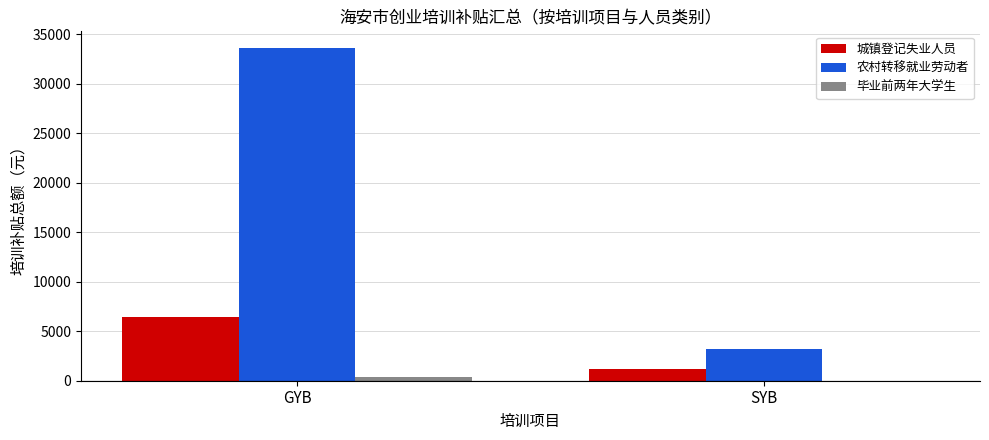

What is the sum of all 城镇登记失业人员 values?

7600